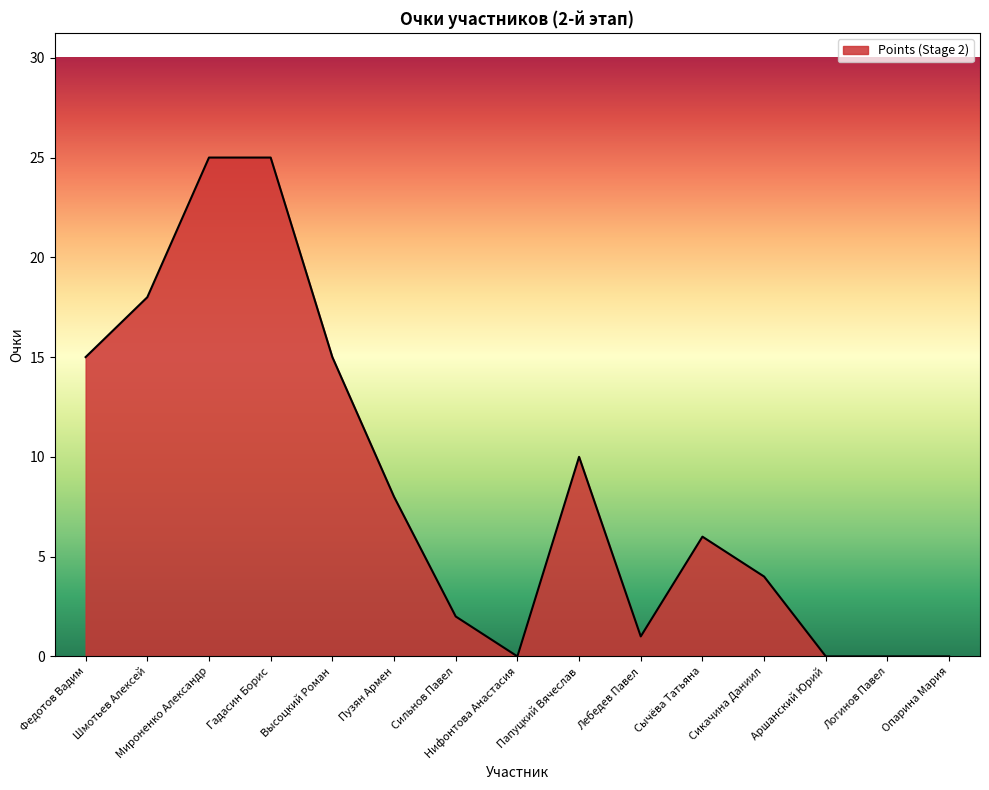

What is the greatest value displayed?

25